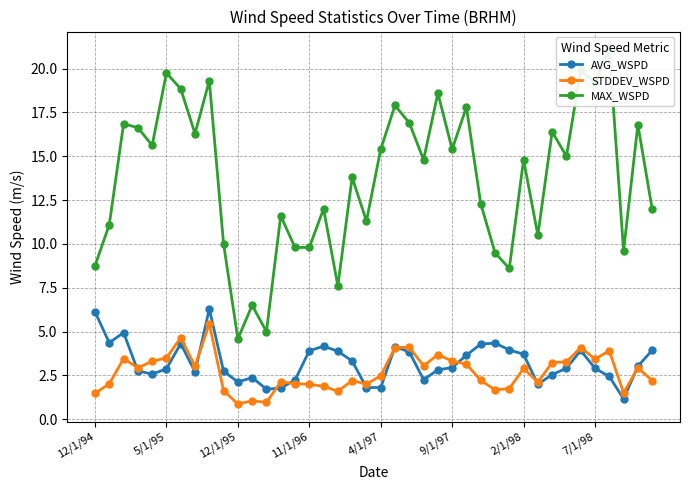

At how many categories does at least one series exceed 2?

40